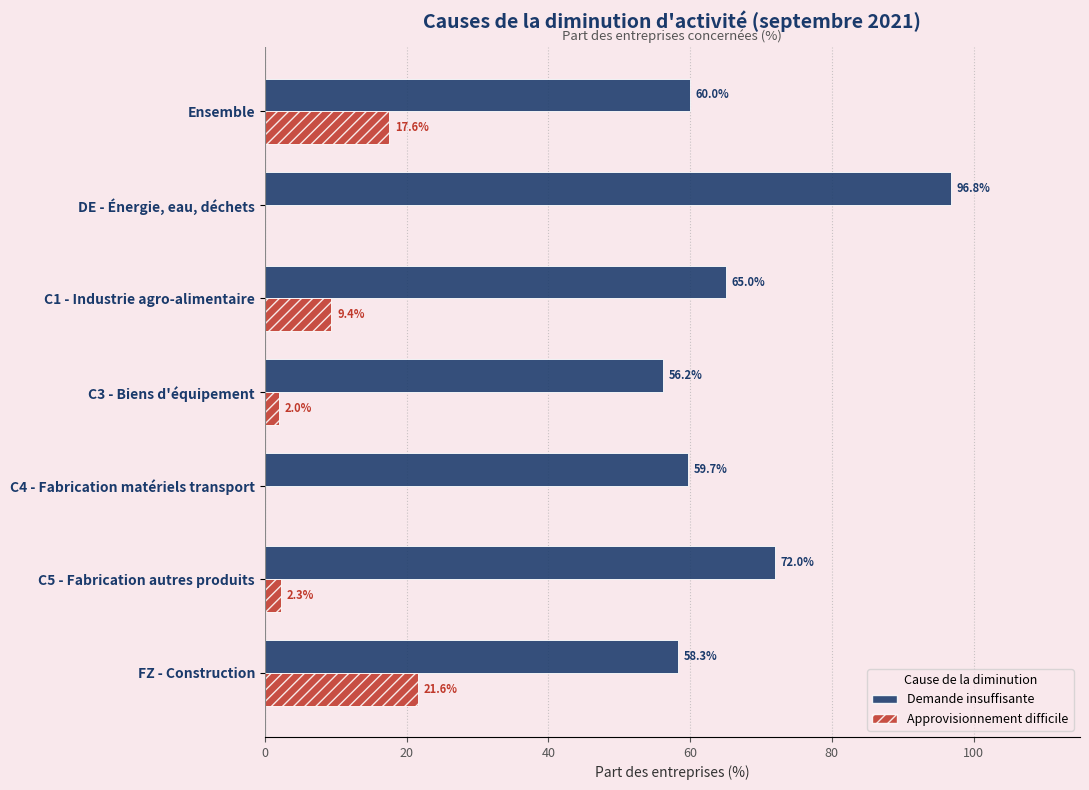

Which series changed the most between Ensemble and C4 - Fabrication matériels transport?

Approvisionnement difficile